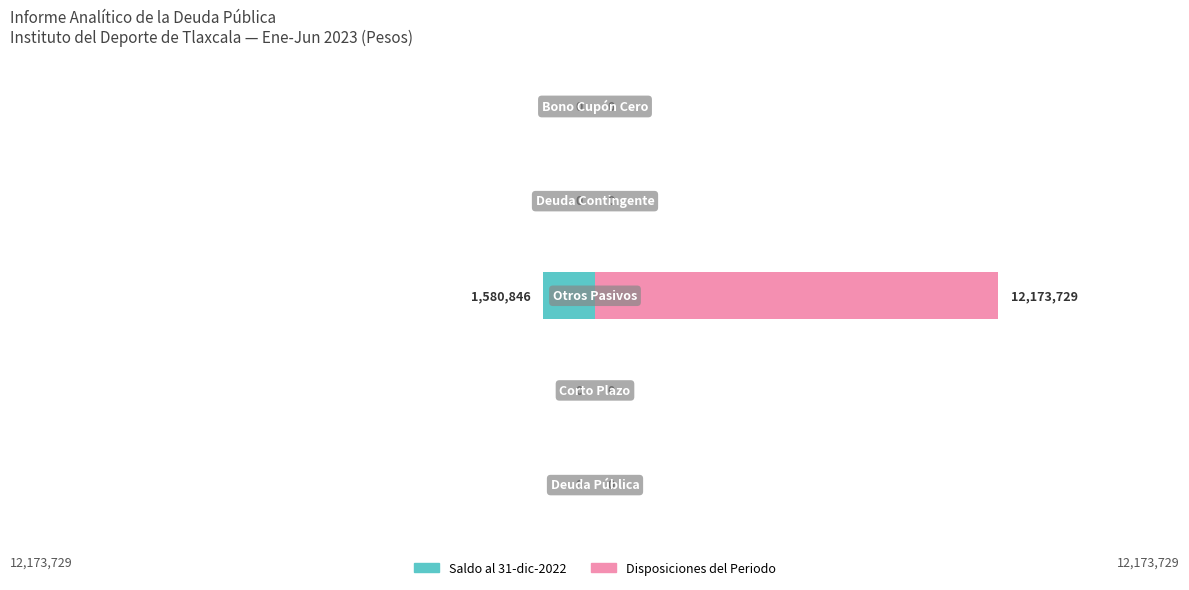

What is the difference between the maximum and minimum values in the Disposiciones del Periodo series?

12173729